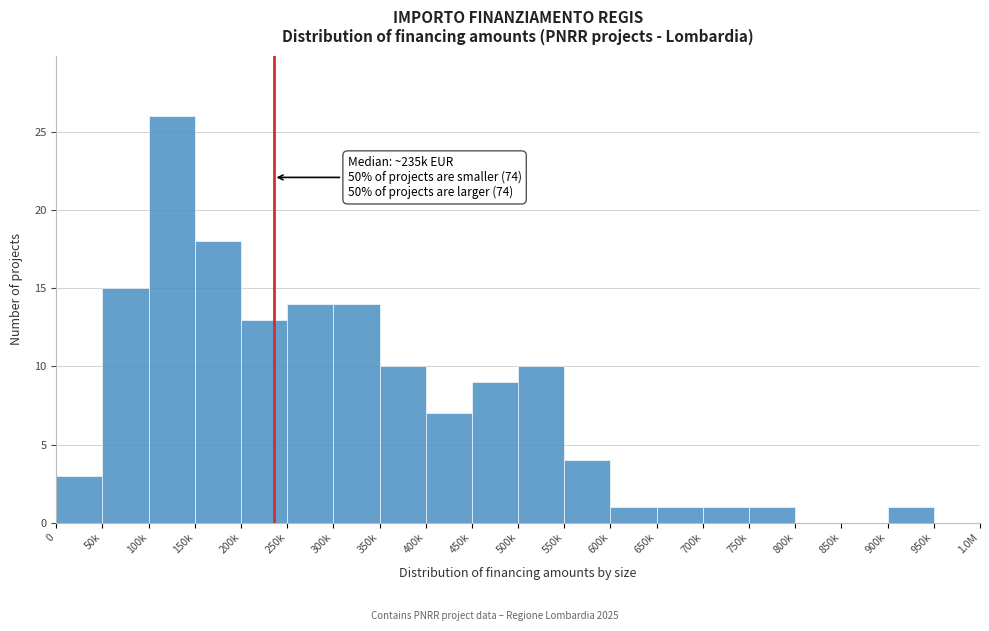

Reading left to right, extract all data points from this chart.

0=3	50k=15	100k=26	150k=18	200k=13	250k=14	300k=14	350k=10	400k=7	450k=9	500k=10	550k=4	600k=1	650k=1	700k=1	750k=1	800k=0	850k=0	900k=1	950k=0